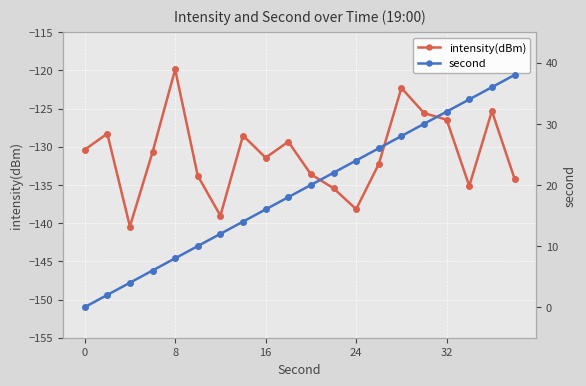

True or false: second and intensity(dBm) cross at least once.

False